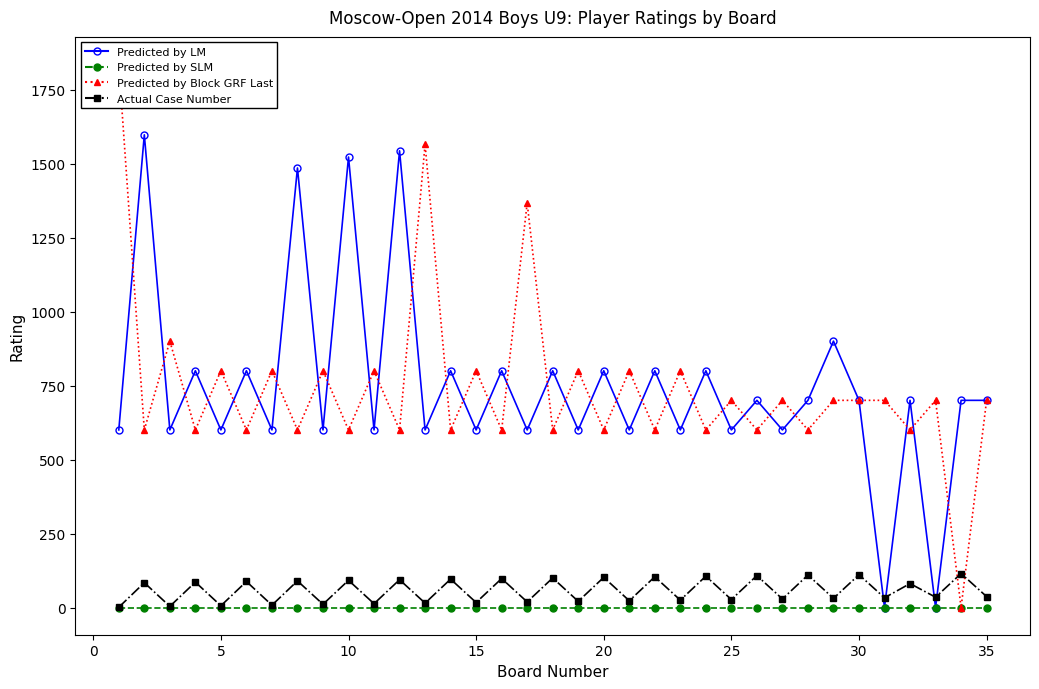

Is the value of Predicted by Block GRF Last at 31 greater than the value of Predicted by LM at 15?

No